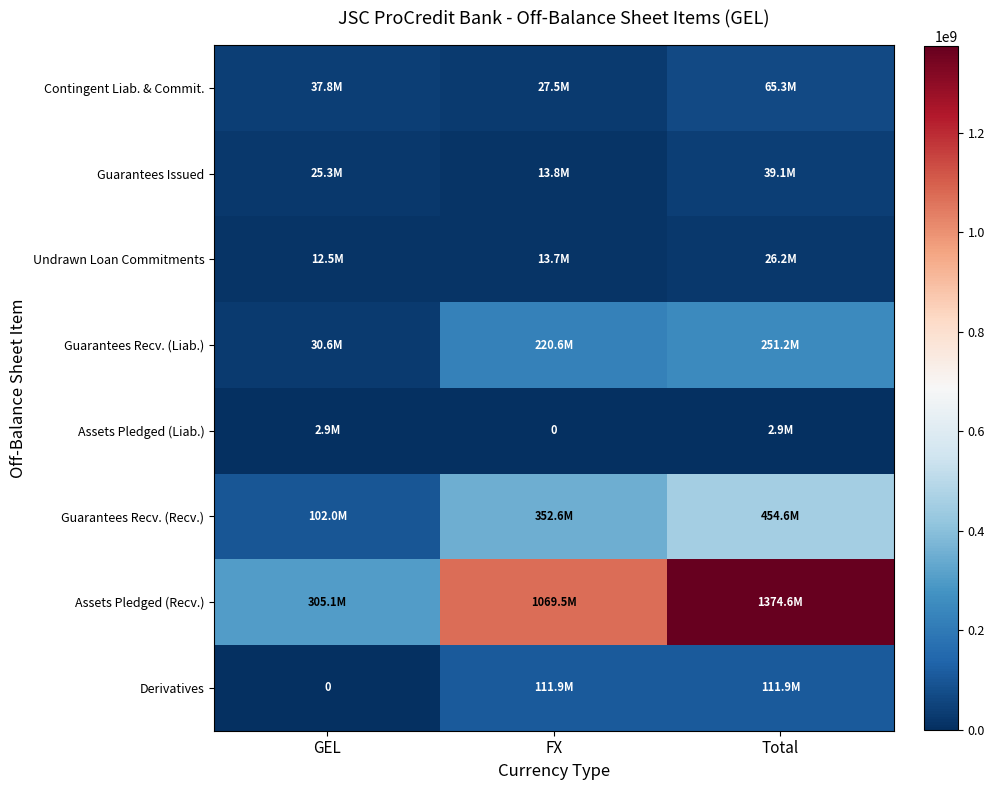

What is the sum of all Derivatives values?

223703512.2